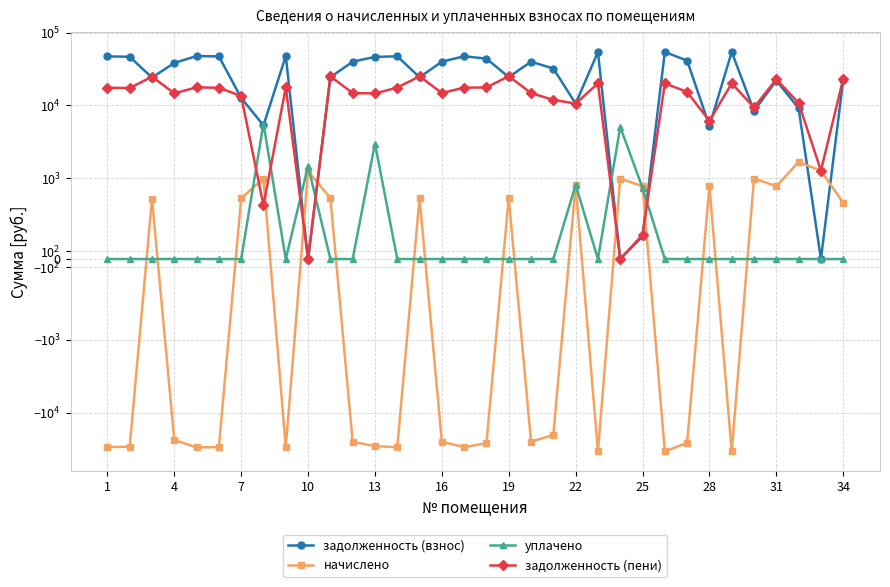

Reading left to right, list all the values displayed in this chart.

задолженность (взнос): 47325.5	46809.5	24178.6	38482.8	47841.2	47325.5	12725.0	5321.8	47970.2	0.0	24436.6	40039.6	46583.2	47518.9	24436.6	40039.6	47518.9	44083.0	24565.3	39975.1	32238.0	10619.6	54353.3	0.0	280.2	54353.3	41458.1	5247.6	54353.3	8410.0	22037.2	9159.0	0.0	22502.3
начислено: -29785.1	-29460.3	747.0	-23786.1	-30109.7	-29785.1	753.0	996.0	-30190.9	1245.0	755.0	-25199.5	-28947.3	-29906.8	755.0	-25199.5	-29906.8	-26399.3	758.9	-25159.0	-20289.5	918.3	-34208.1	996.0	900.4	-34208.1	-26092.3	902.4	-34208.1	996.0	900.4	1671.3	1270.9	695.2
уплачено: 0.0	0.0	0.0	0.0	0.0	0.0	0.0	5653.8	0.0	1467.4	0.0	0.0	3000.0	0.0	0.0	0.0	0.0	0.0	0.0	0.0	0.0	918.3	0.0	5060.0	880.5	0.0	0.0	0.0	0.0	0.0	0.0	0.0	0.0	0.0
задолженность (пени): 17540.4	17349.2	24925.6	14696.7	17731.6	17540.4	13477.9	664.0	17779.4	0.0	25191.5	14840.0	14636.0	17612.1	25191.5	14840.0	17612.1	17683.8	25324.3	14816.1	11948.5	10619.6	20145.2	0.0	300.1	20145.2	15365.8	6149.9	20145.2	9406.0	22937.6	10830.3	1270.9	23197.5